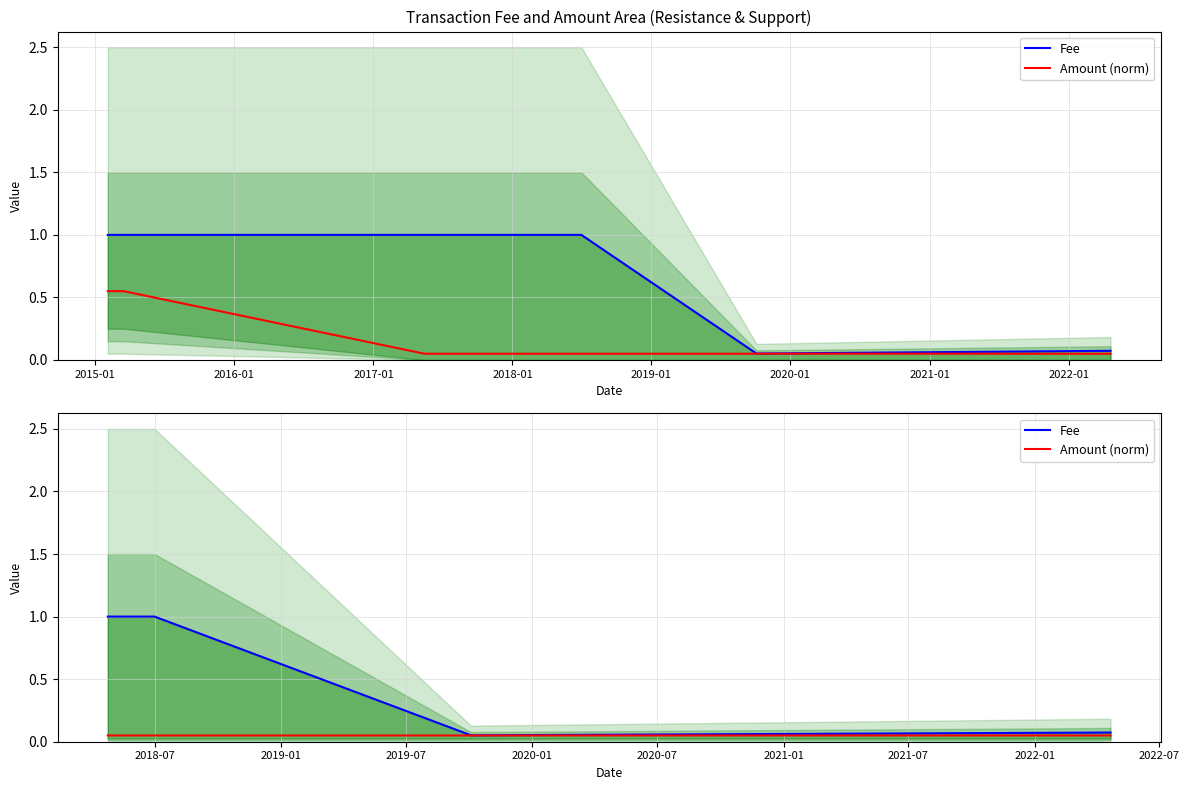

Which series has the largest range (max minus min)?

Fee